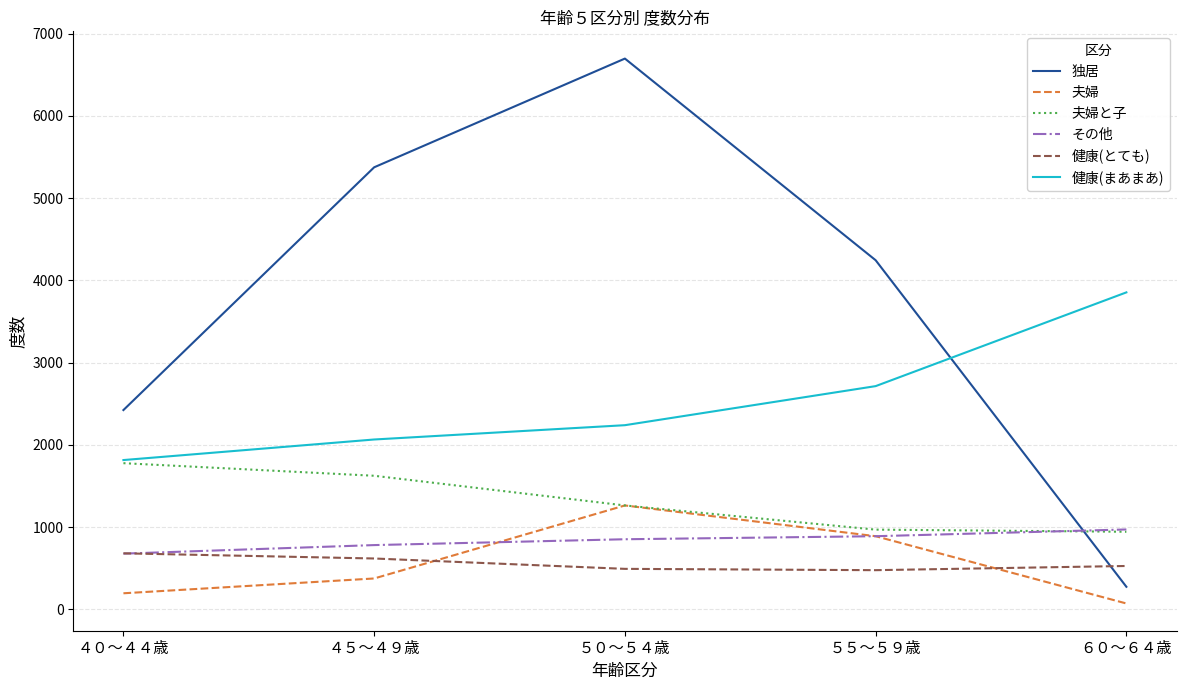

What is the difference between the maximum and minimum values in the その他 series?

294